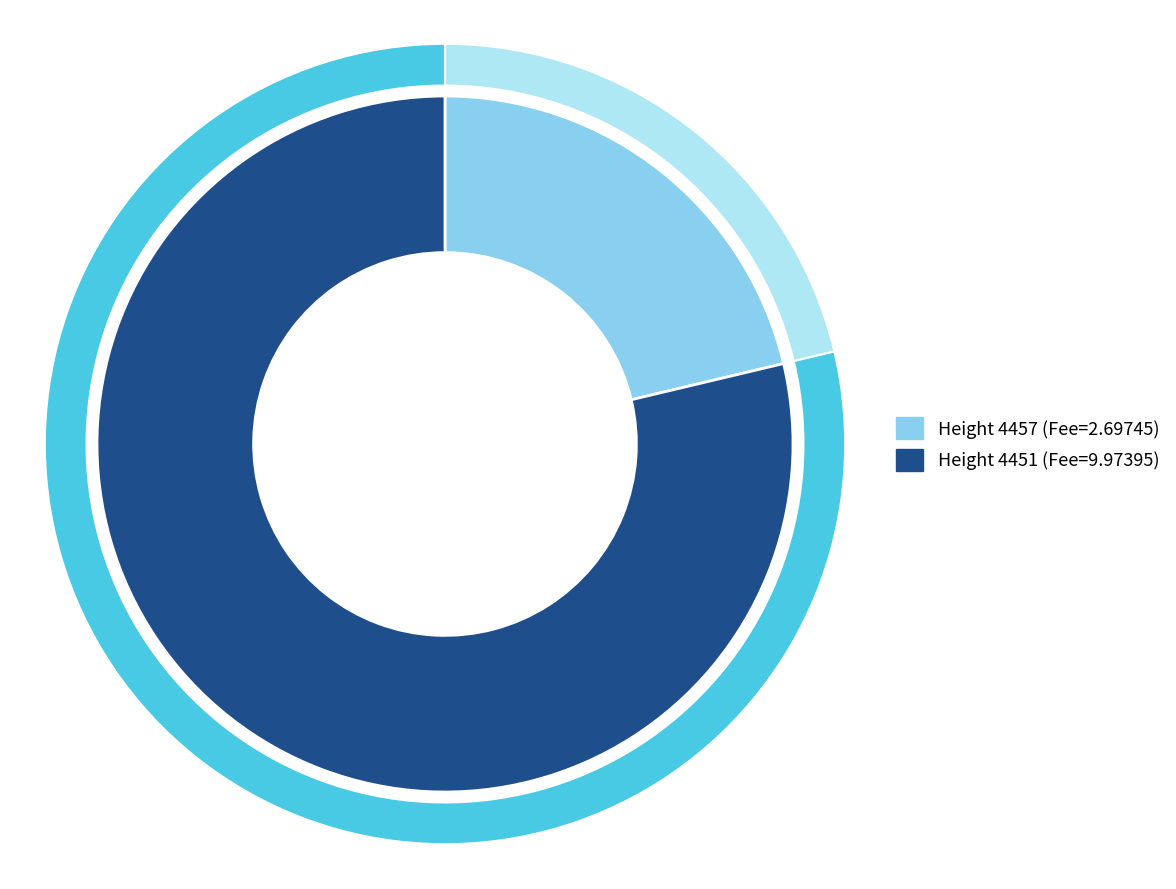

How many segments does this pie chart have?

2